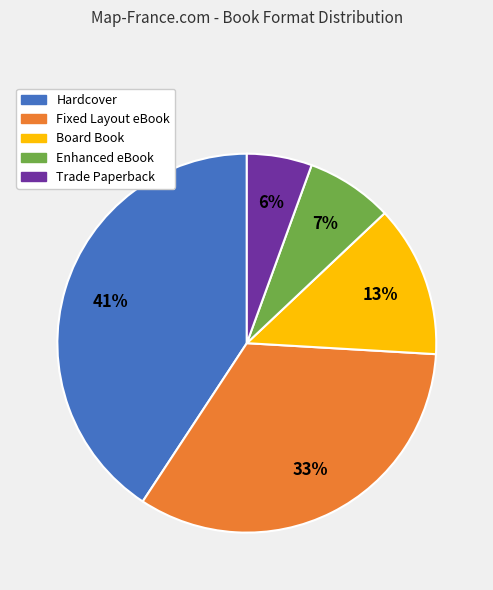

To the nearest percent, what is the combined percentage of Board Book and Trade Paperback?

19%